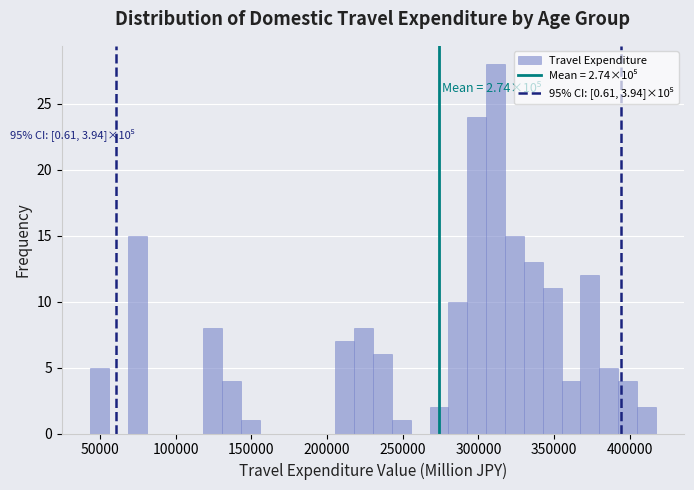

Read against the x-axis, roughly where is the centre of the tallest bar?

310000